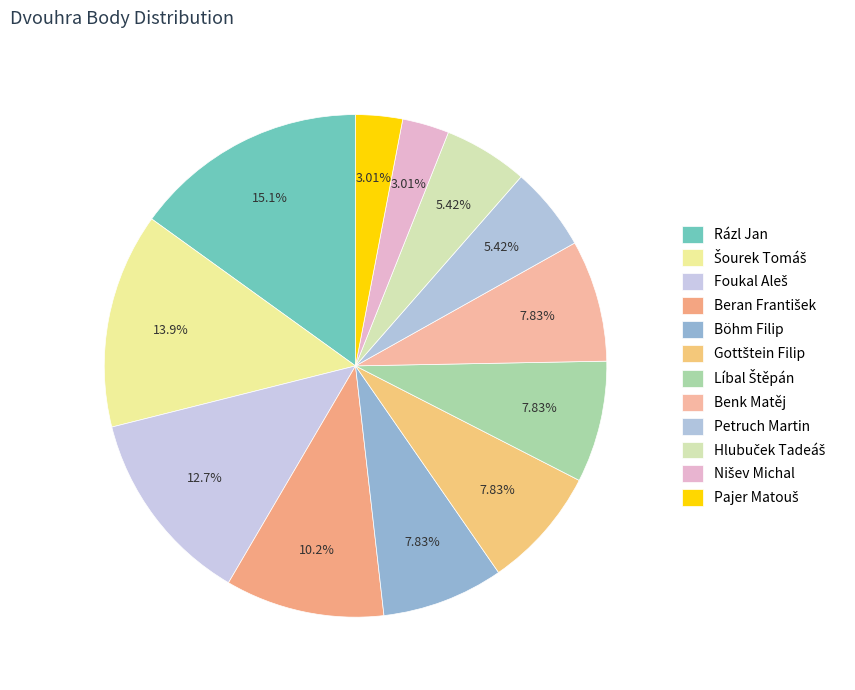

What portion of the pie excludes Šourek Tomáš?

86.1%